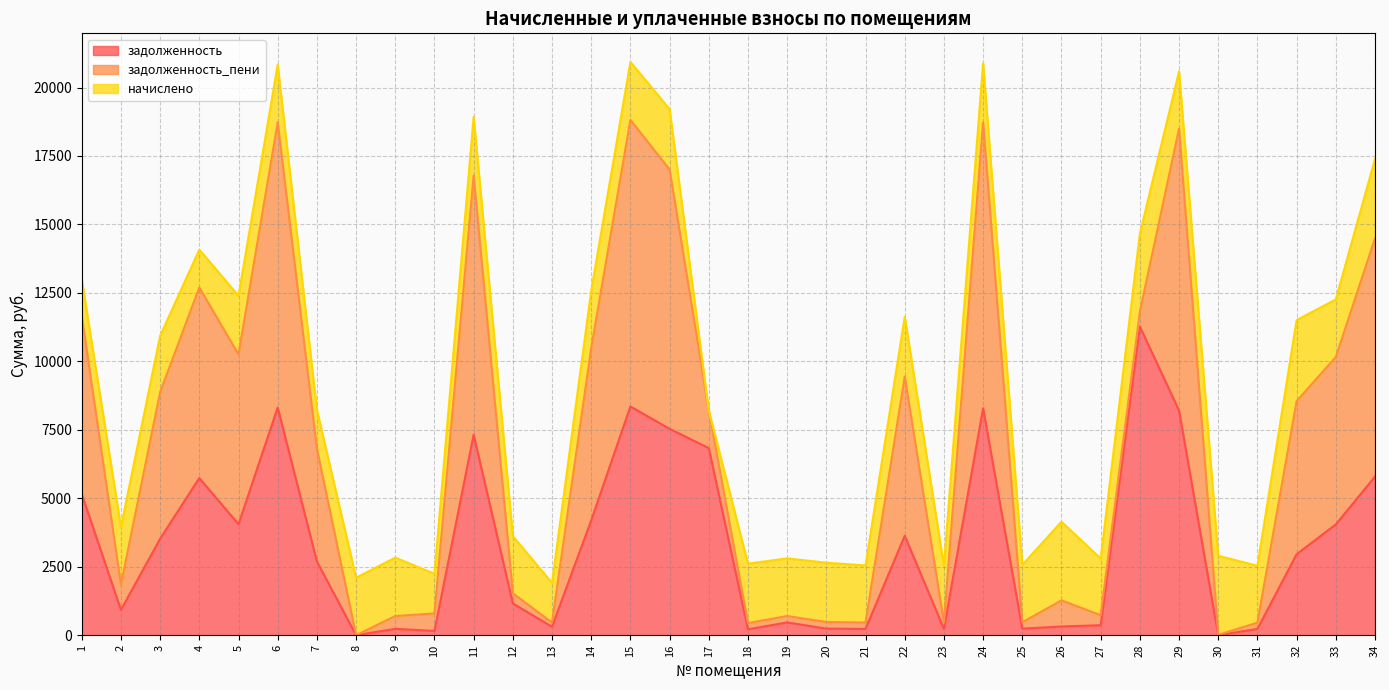

At how many categories does at least one series exceed 5843?

14